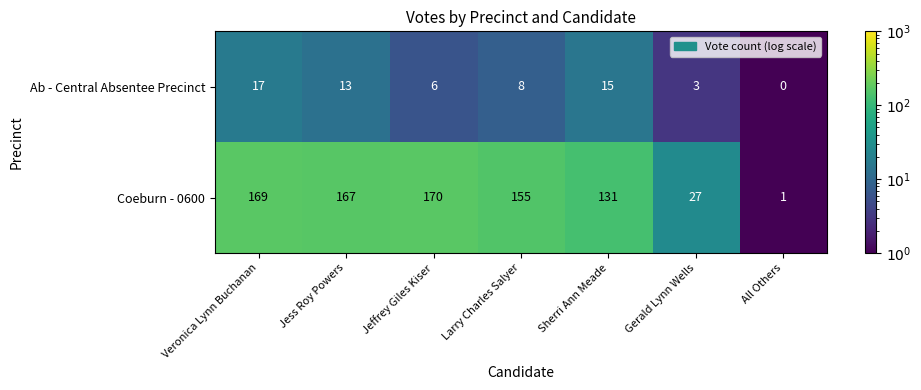

What is the spread (max minus min) of values at Larry Charles Salyer?

147